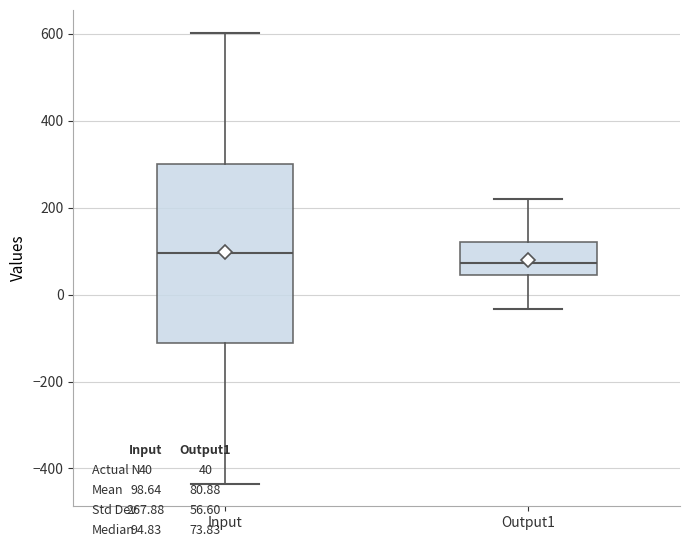

Reading left to right, transcribe this box plot: for each box, give where its median line is, the range the box spans, and where its two whiskers end, as read against the y-axis. The values are not printed on the chart, so give them approximately, as read against the axis.

Input: median 100, box -120 to 300, whiskers -440 to 600
Output1: median 80, box 40 to 120, whiskers -40 to 220